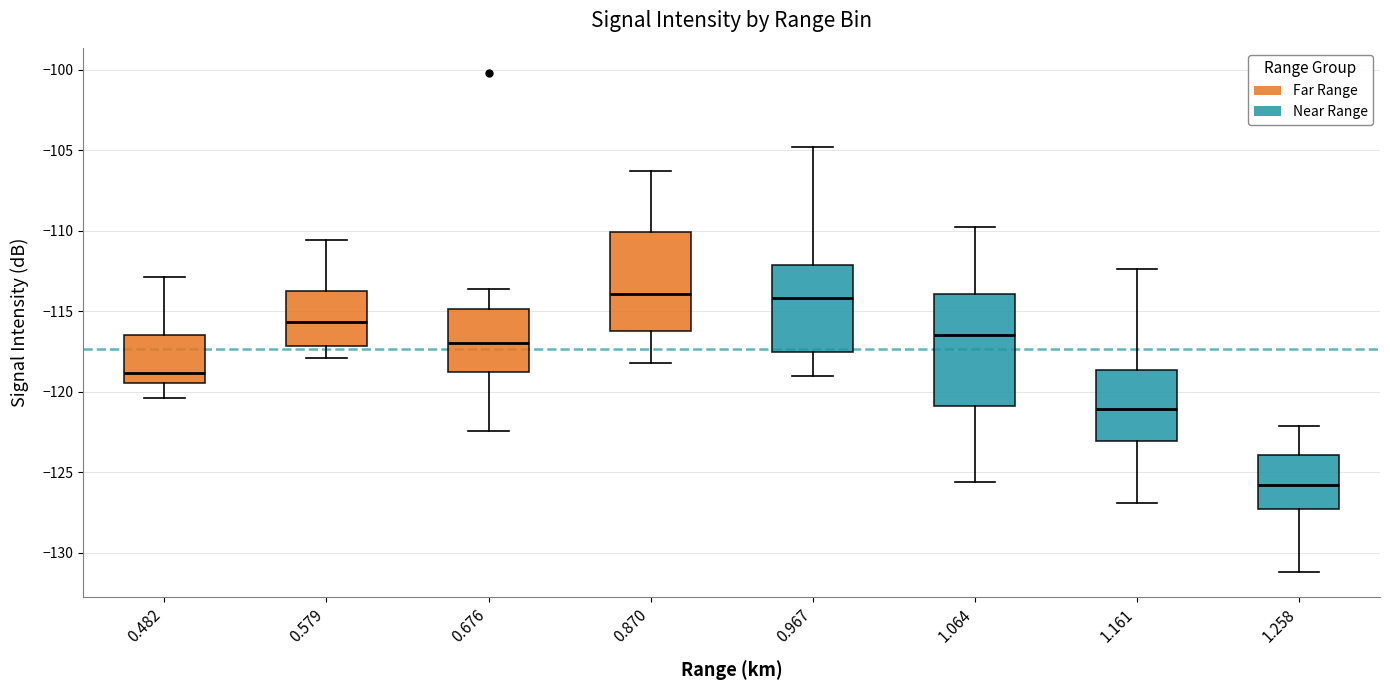

Reading left to right, read every box against the y-axis: the position of its median line, the range the box covers, and the ends of its whiskers. The values are not printed on the chart, so give them approximately, as read against the axis.

0.482: median -119.0, box -119.5 to -116.5, whiskers -120.5 to -113.0
0.579: median -115.5, box -117.0 to -113.5, whiskers -118.0 to -110.5
0.676: median -117.0, box -119.0 to -115.0, whiskers -122.5 to -113.5
0.870: median -114.0, box -116.0 to -110.0, whiskers -118.0 to -106.5
0.967: median -114.0, box -117.5 to -112.0, whiskers -119.0 to -105.0
1.064: median -116.5, box -121.0 to -114.0, whiskers -125.5 to -110.0
1.161: median -121.0, box -123.0 to -118.5, whiskers -127.0 to -112.5
1.258: median -126.0, box -127.5 to -124.0, whiskers -131.0 to -122.0